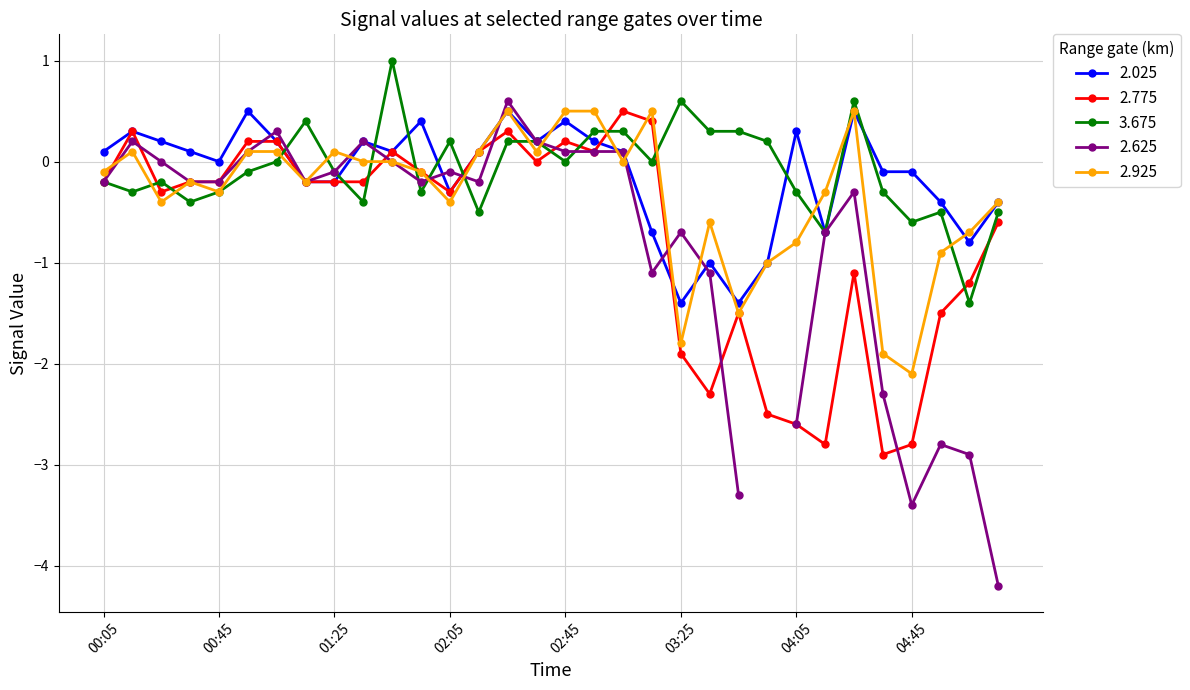

What is the average value of the 2.925 series?

-0.3